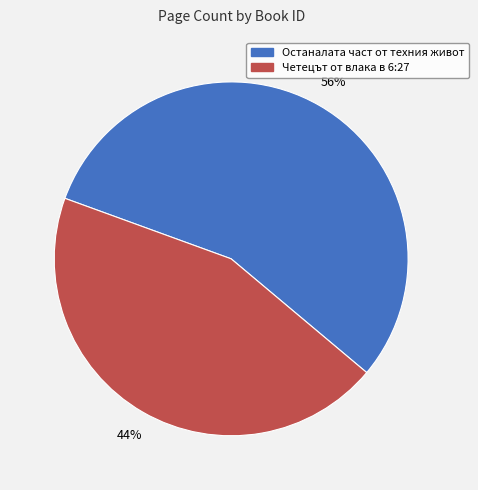

To the nearest percent, what is the average slice percentage?

50%